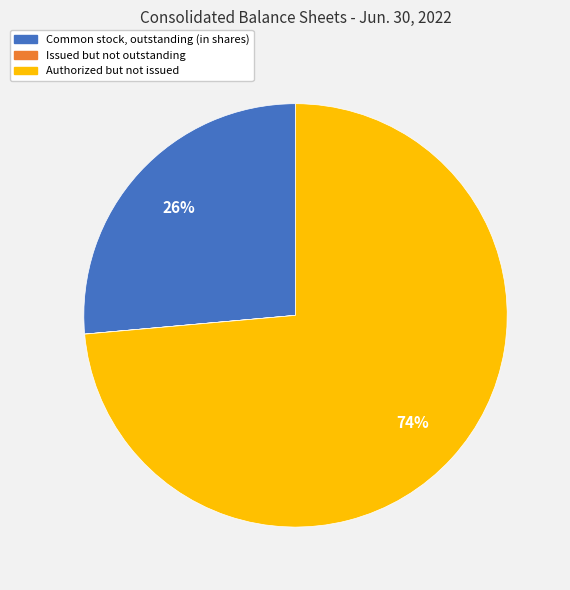

What percentage is the Authorized but not issued slice, to the nearest percent?

74%